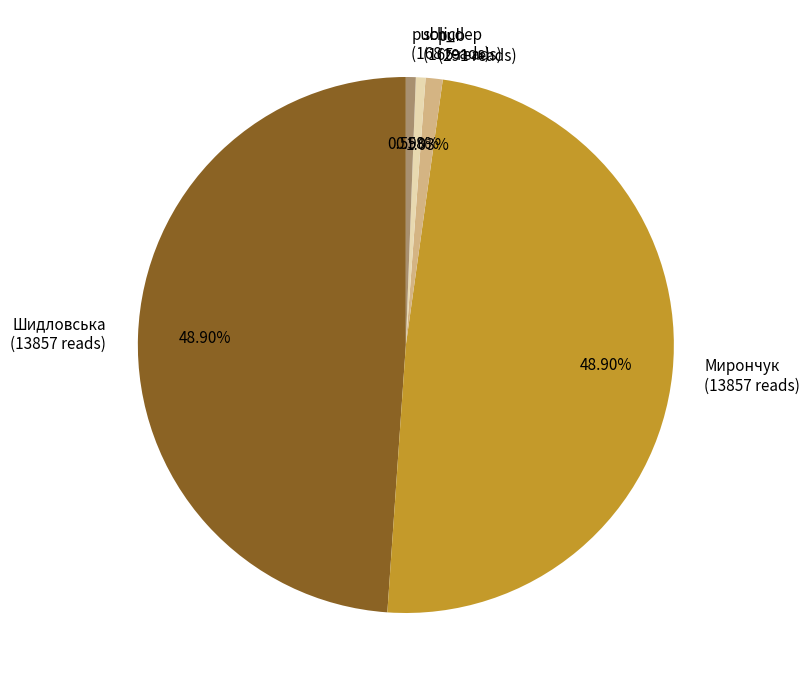

Is the sum of public and sch_dep greater than half?

No